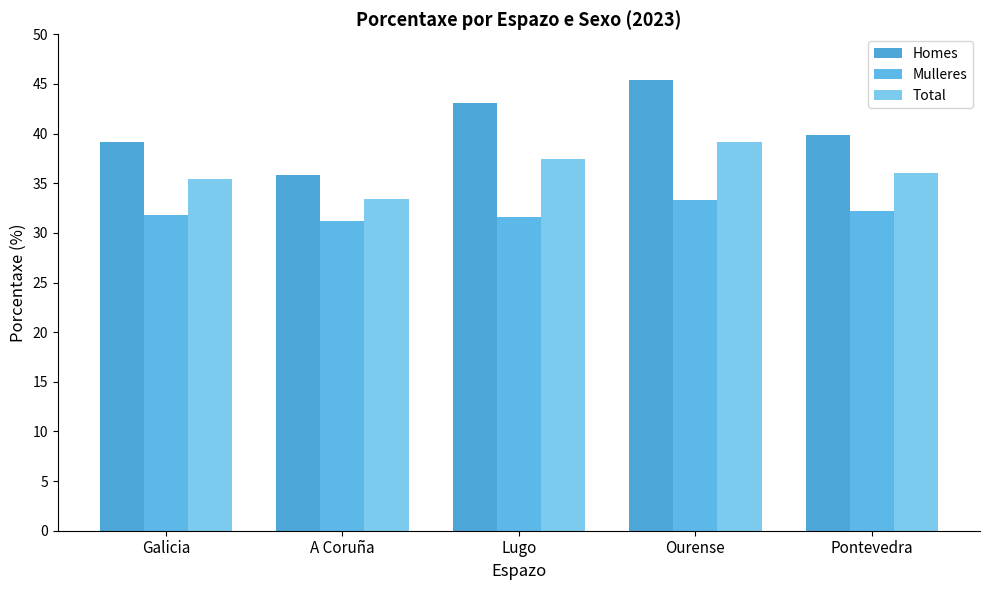

How many series are shown in this chart?

3